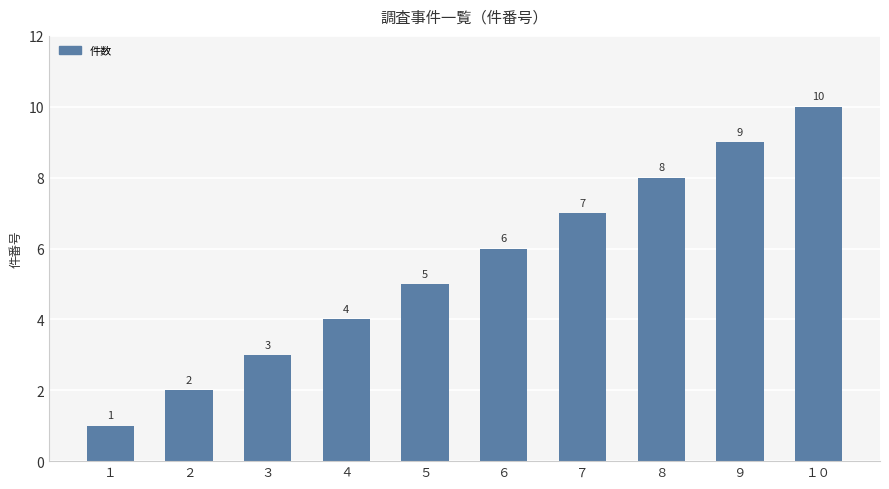

List the labels in order of value, largest first.

１０, ９, ８, ７, ６, ５, ４, ３, ２, １